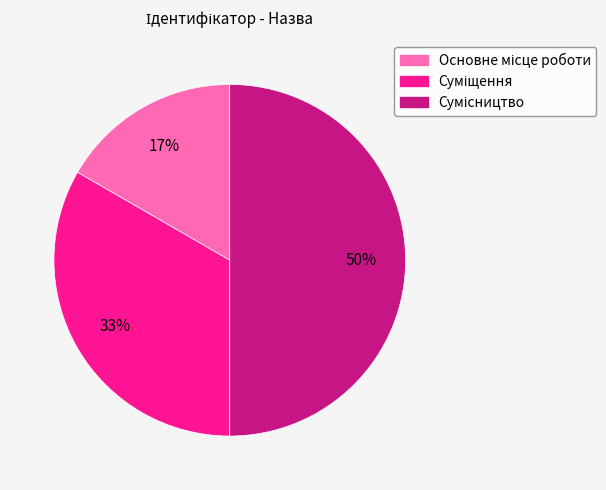

To the nearest percent, what is the difference between the largest and smallest slice percentages?

33%